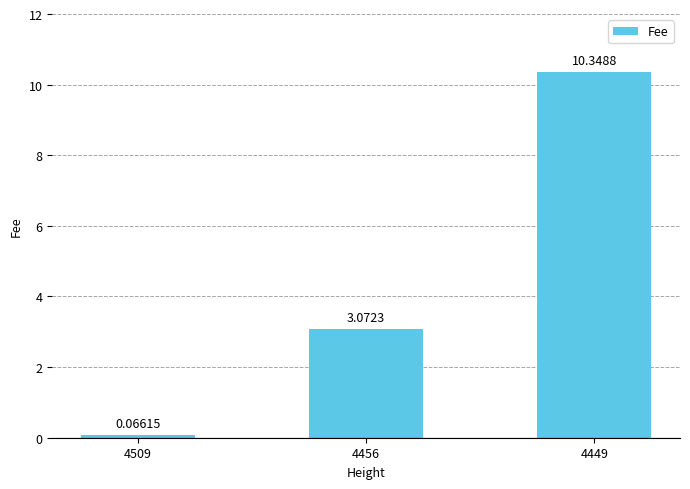

Rank the categories by value from lowest to highest.

4509, 4456, 4449